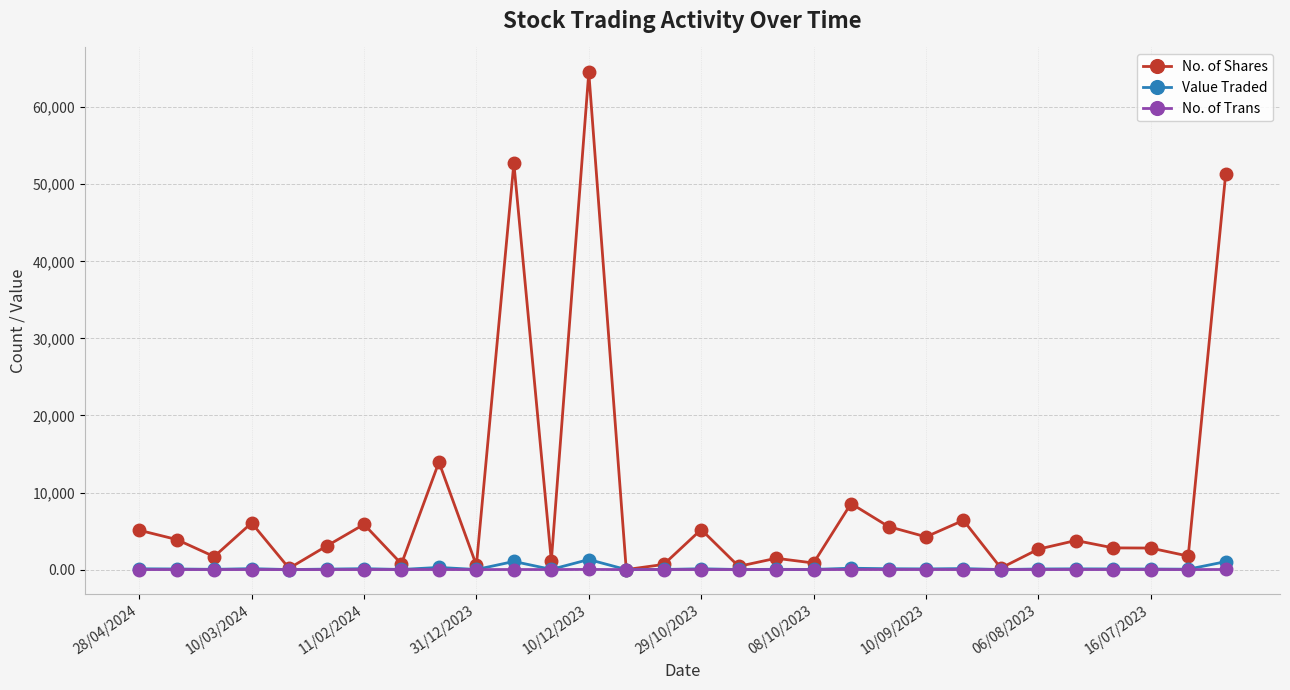

What is the maximum value shown in the chart?

64522